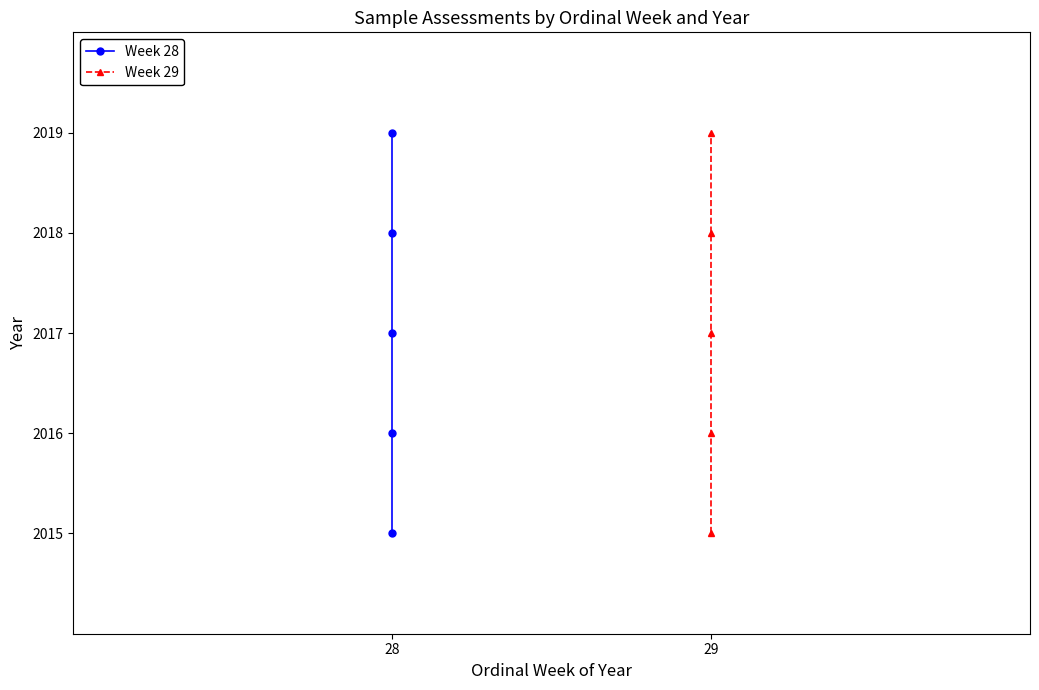

Count the number of data series in this chart.

2